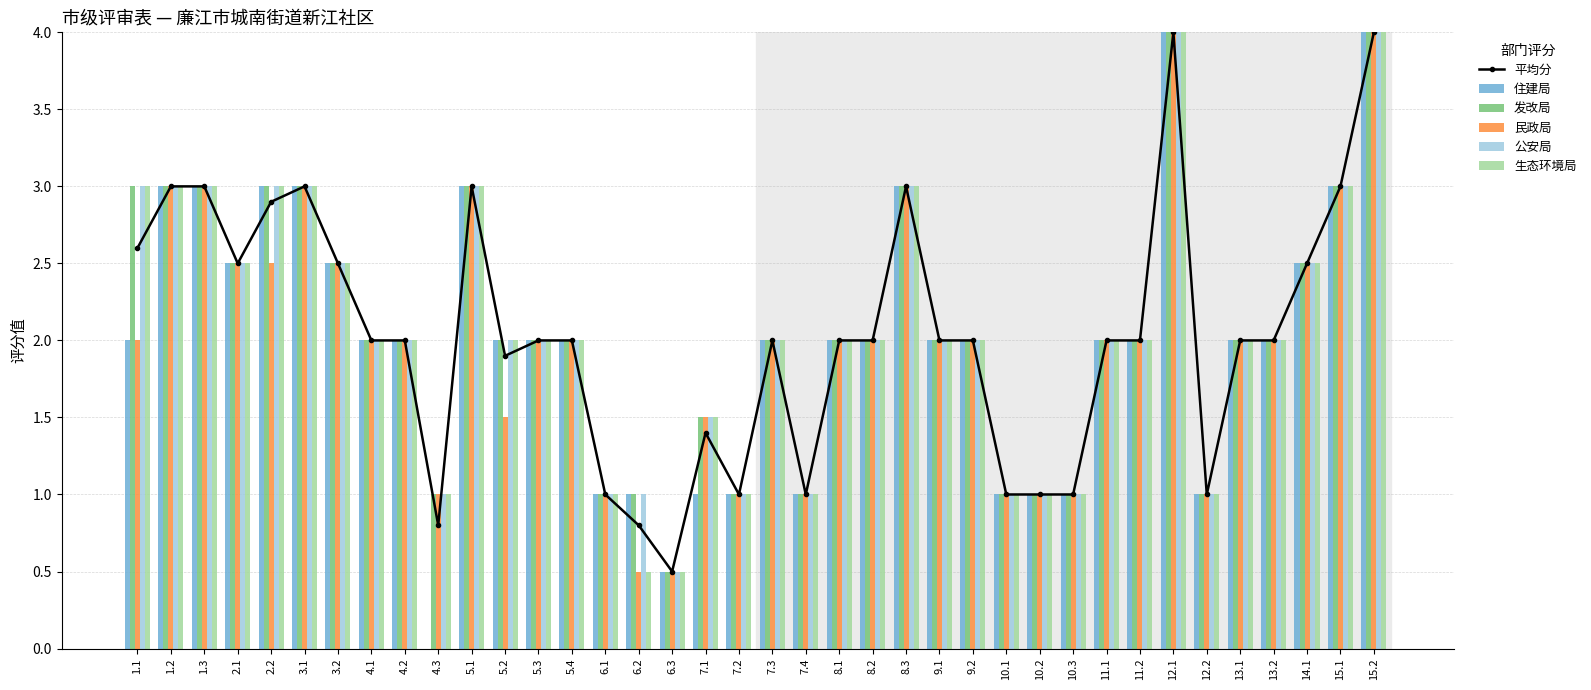

At 9.2, list the series in order from largest to smallest.

平均分, 住建局, 发改局, 民政局, 公安局, 生态环境局